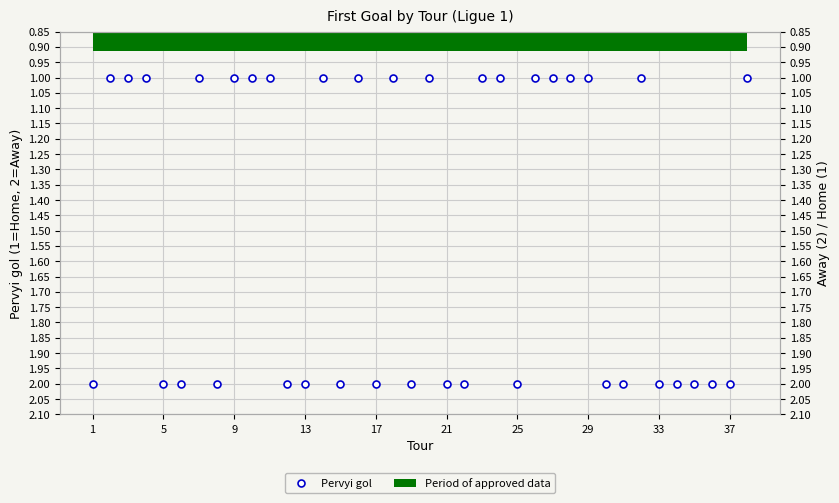

True or false: there are more than 1 points higher than both neighbors.

True